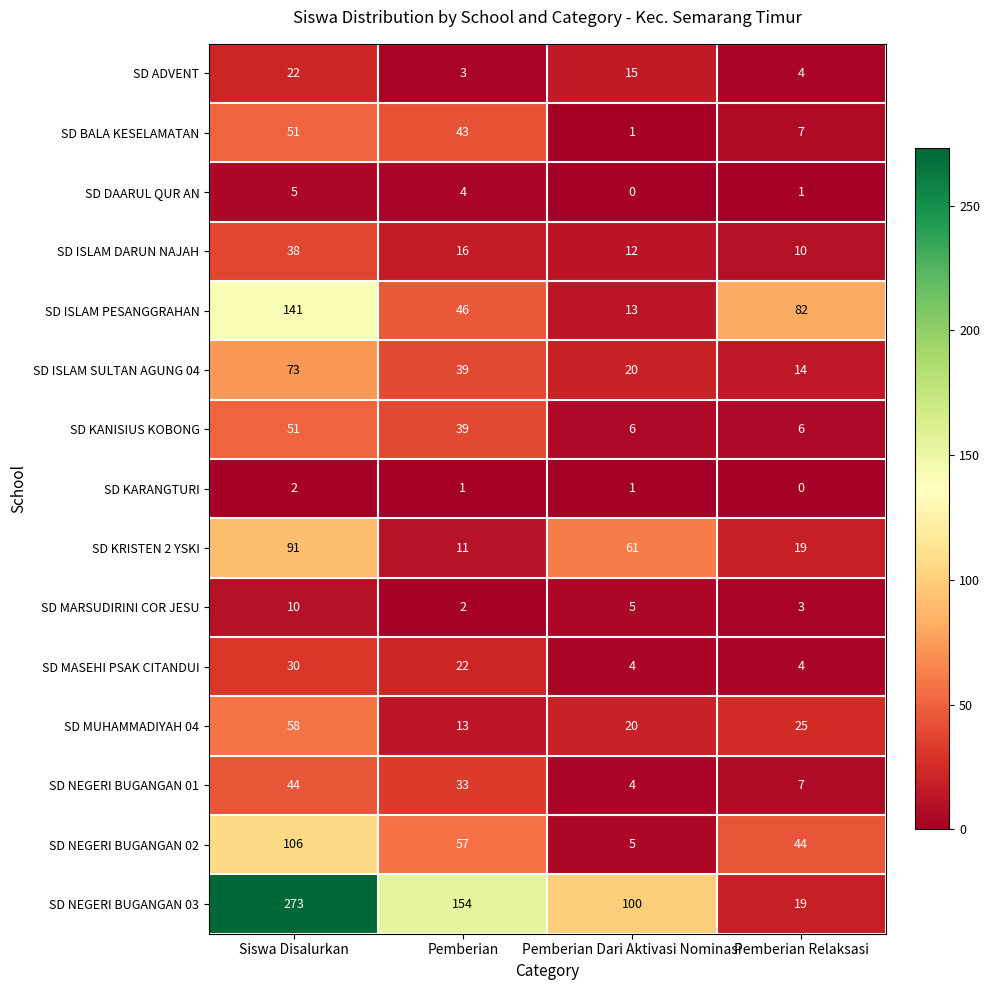

Which series has the largest range (max minus min)?

SD NEGERI BUGANGAN 03